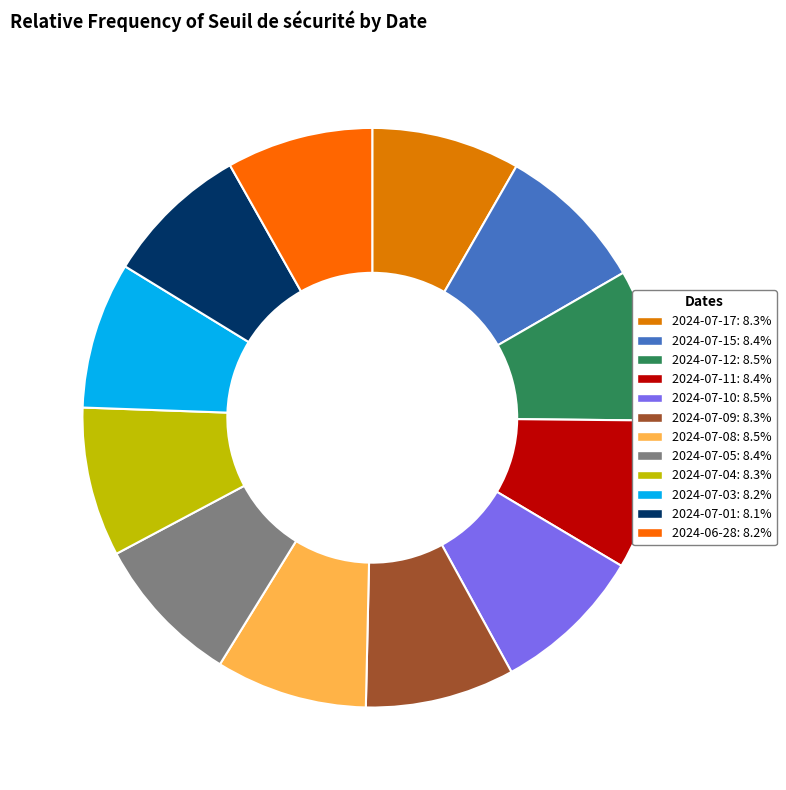

Does any single category account for the majority?

No